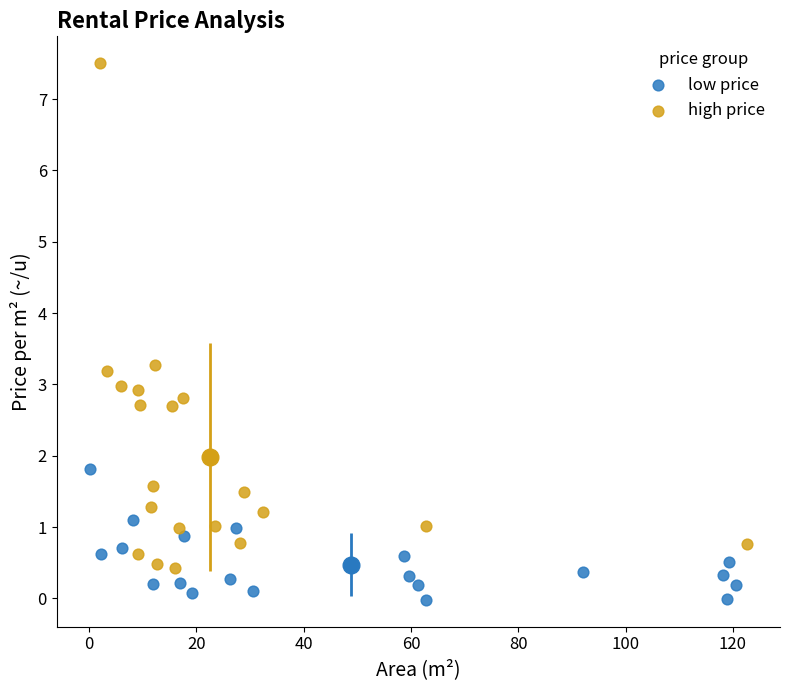

Which series contains the lowest Y value?

low price